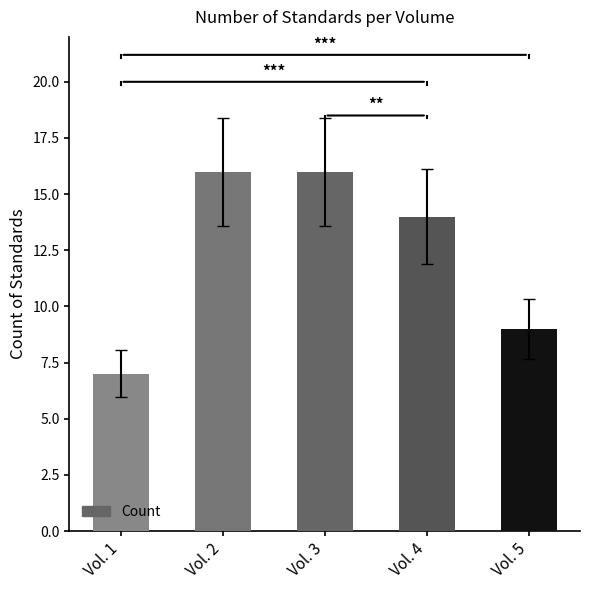

What is the difference between the maximum and minimum values?

9